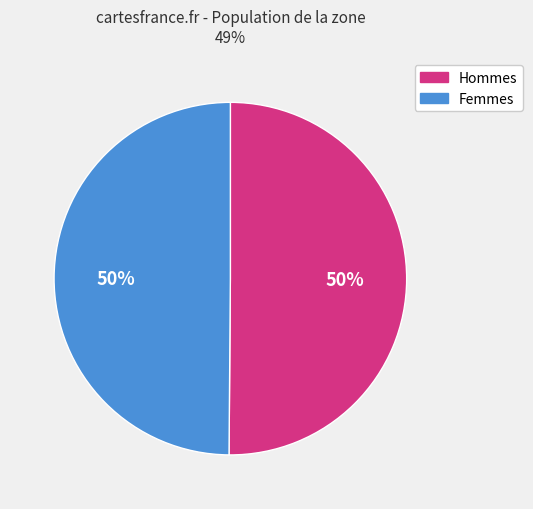

What percentage is the Femmes slice, to the nearest percent?

50%